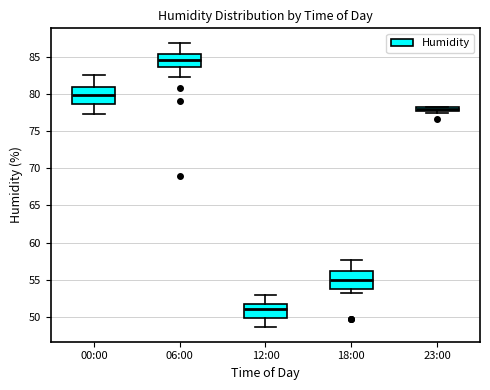

Where does the upper whisker of the box for 18:00 end on the y-axis? The values are not printed on the chart, so give them approximately, as read against the axis.

57.5